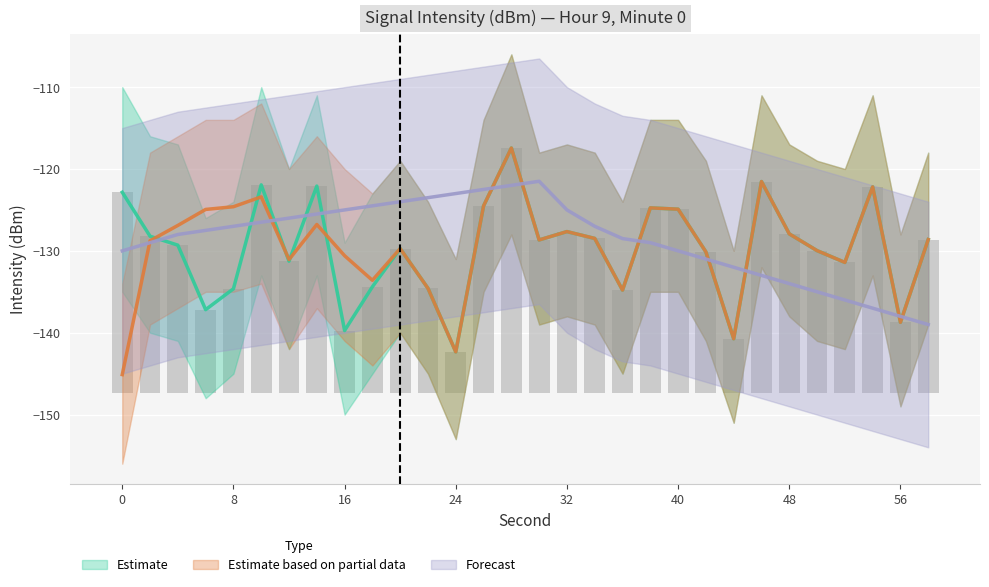

The value of Forecast at 26 is -122.5. True or false?

True